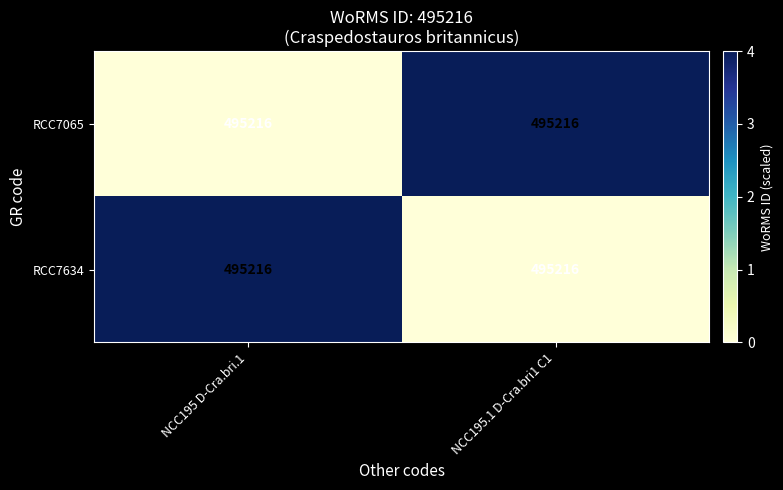

What is the difference between the highest and lowest values at NCC195.1 D-Cra.bri1 C1?

4